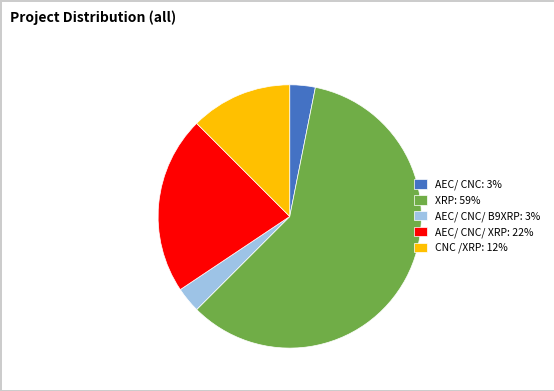

Which has a higher value, AEC/ CNC/ XRP: 22% or AEC/ CNC: 3%?

AEC/ CNC/ XRP: 22%